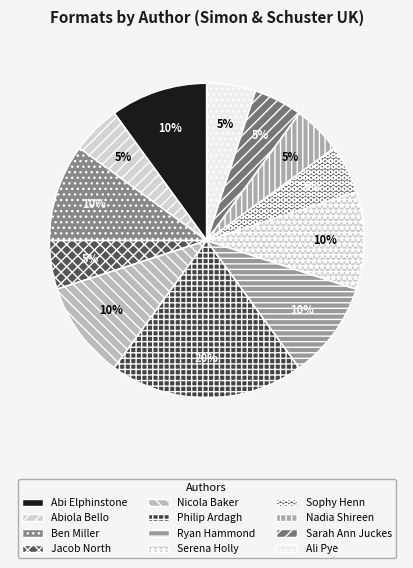

Rank the categories by value from lowest to highest.

Abiola Bello, Jacob North, Sophy Henn, Nadia Shireen, Sarah Ann Juckes, Ali Pye, Abi Elphinstone, Ben Miller, Nicola Baker, Ryan Hammond, Serena Holly, Philip Ardagh